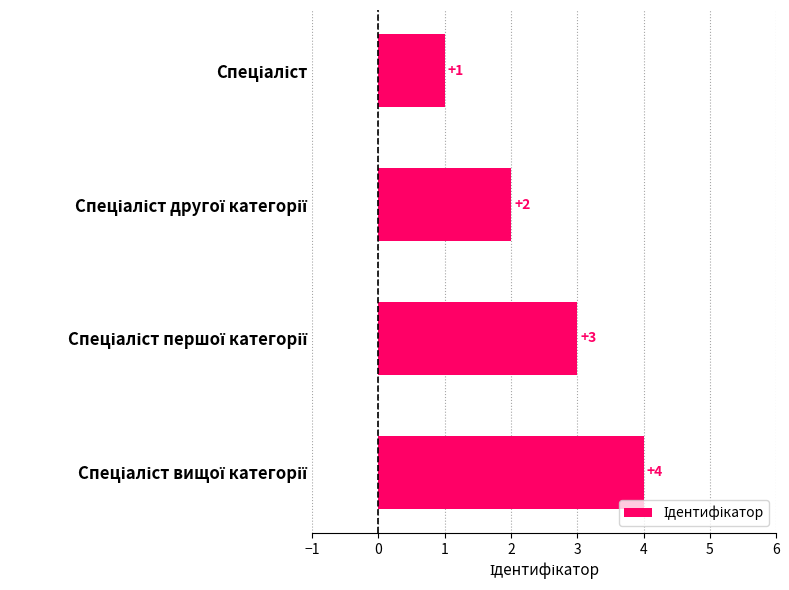

What is the maximum value shown in the chart?

4